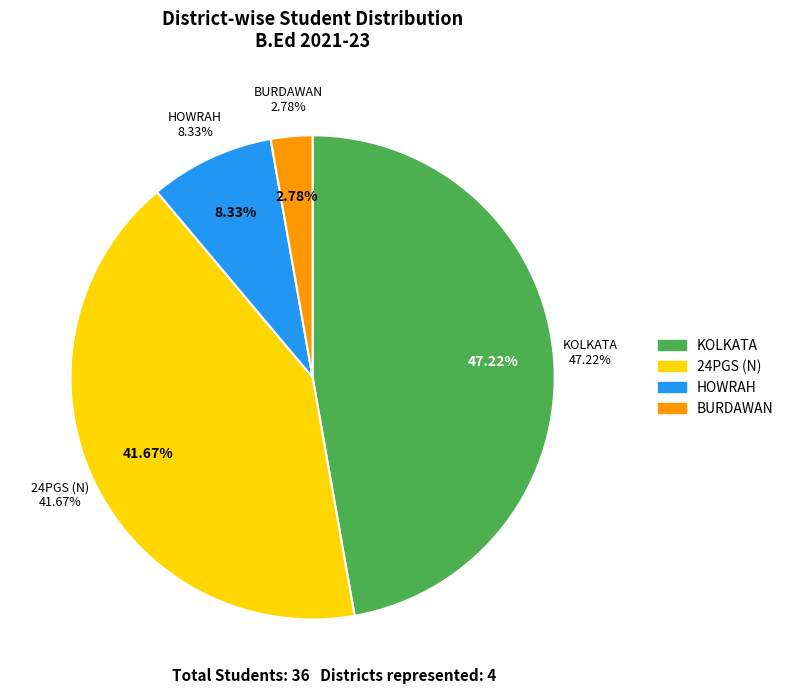

Approximately how many times larger is the value at BURDAWAN compared to KOLKATA?

0.1